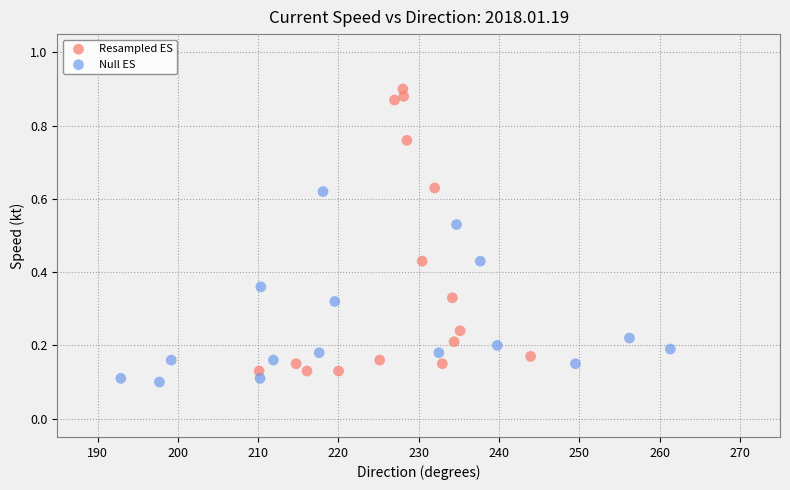

Which series reaches the minimum Y coordinate?

Null ES